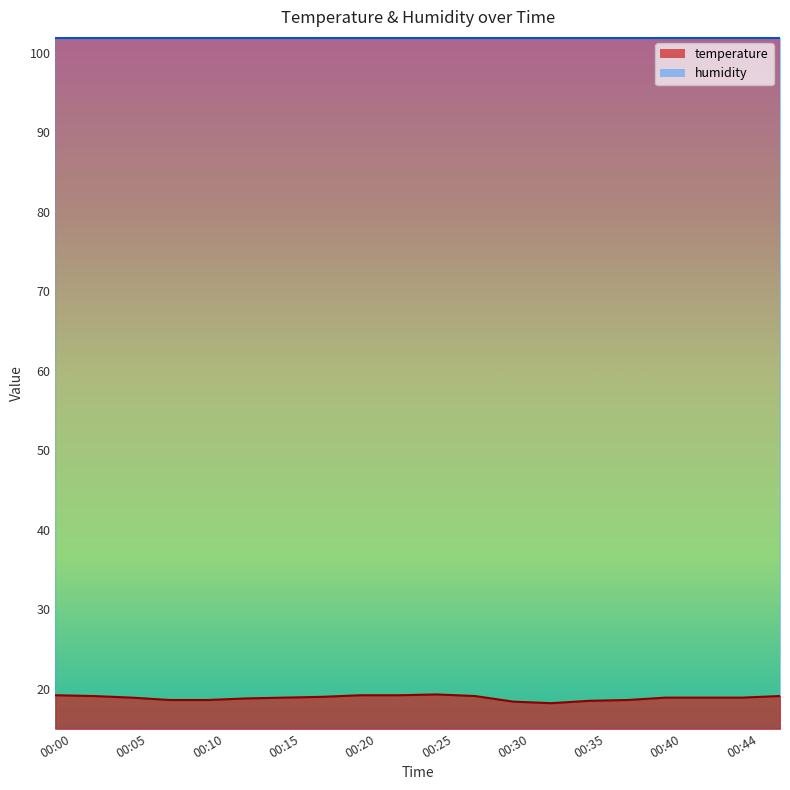

Rank the categories by value from lowest to highest.

00:32, 00:30, 00:35, 00:08, 00:10, 00:37, 00:13, 00:05, 00:15, 00:40, 00:42, 00:44, 00:17, 00:03, 00:27, 00:47, 00:00, 00:20, 00:22, 00:25